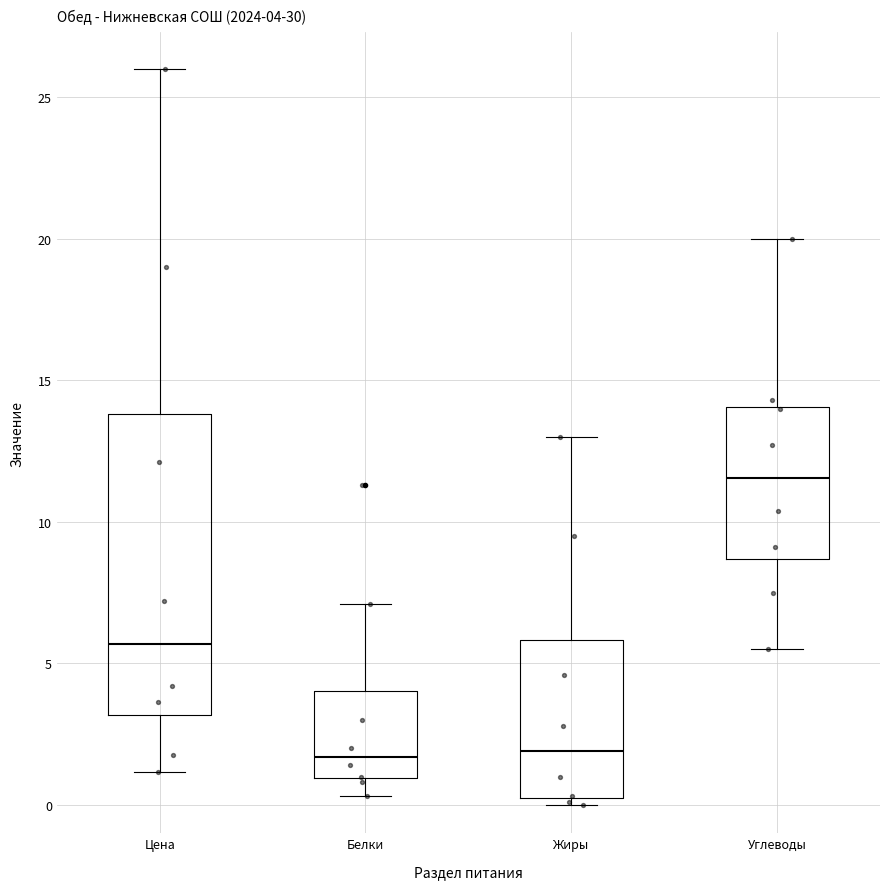

Which box's median line is the highest?

Углеводы